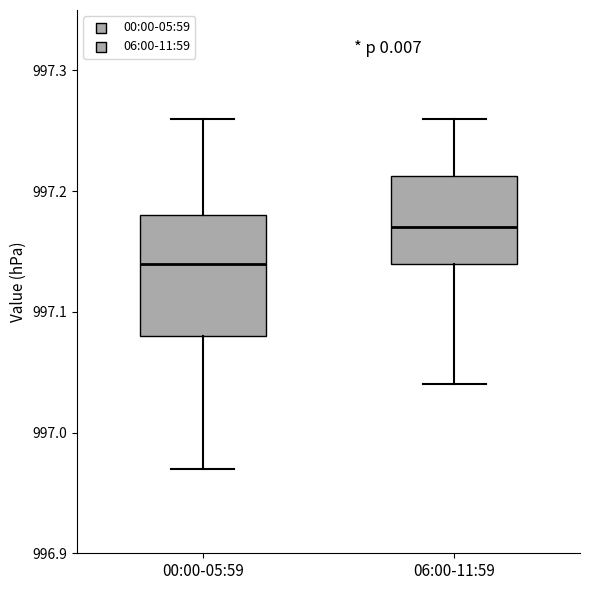

Where is the lower edge of the box for 00:00-05:59 on the y-axis? The values are not printed on the chart, so give them approximately, as read against the axis.

997.08